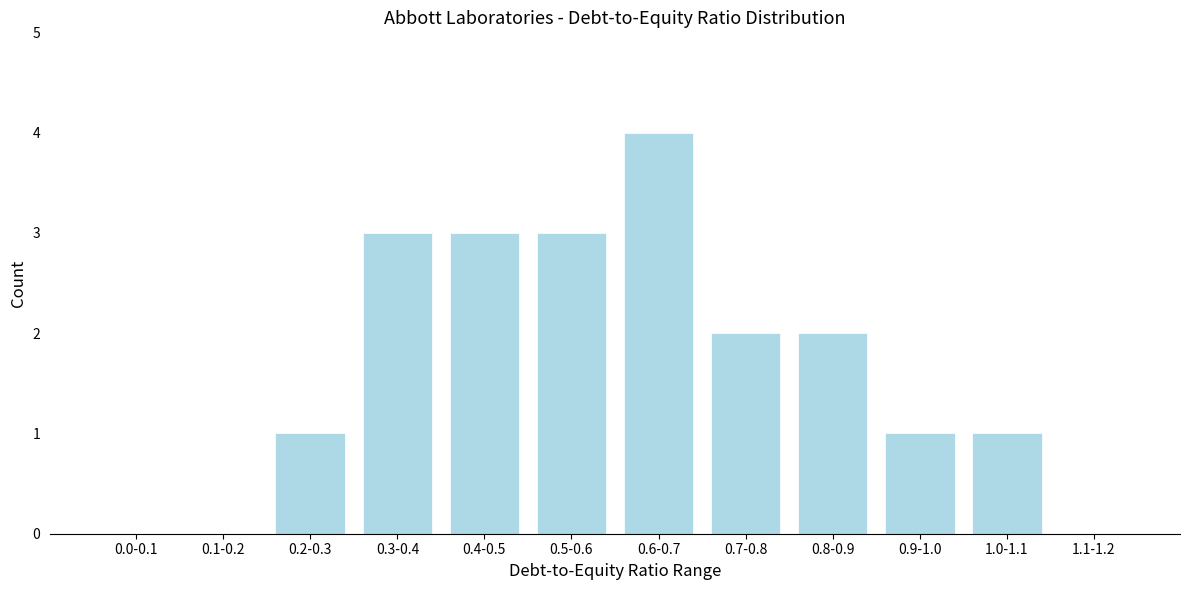

Reading left to right, extract all data points from this chart.

0.0-0.1=0	0.1-0.2=0	0.2-0.3=1	0.3-0.4=3	0.4-0.5=3	0.5-0.6=3	0.6-0.7=4	0.7-0.8=2	0.8-0.9=2	0.9-1.0=1	1.0-1.1=1	1.1-1.2=0